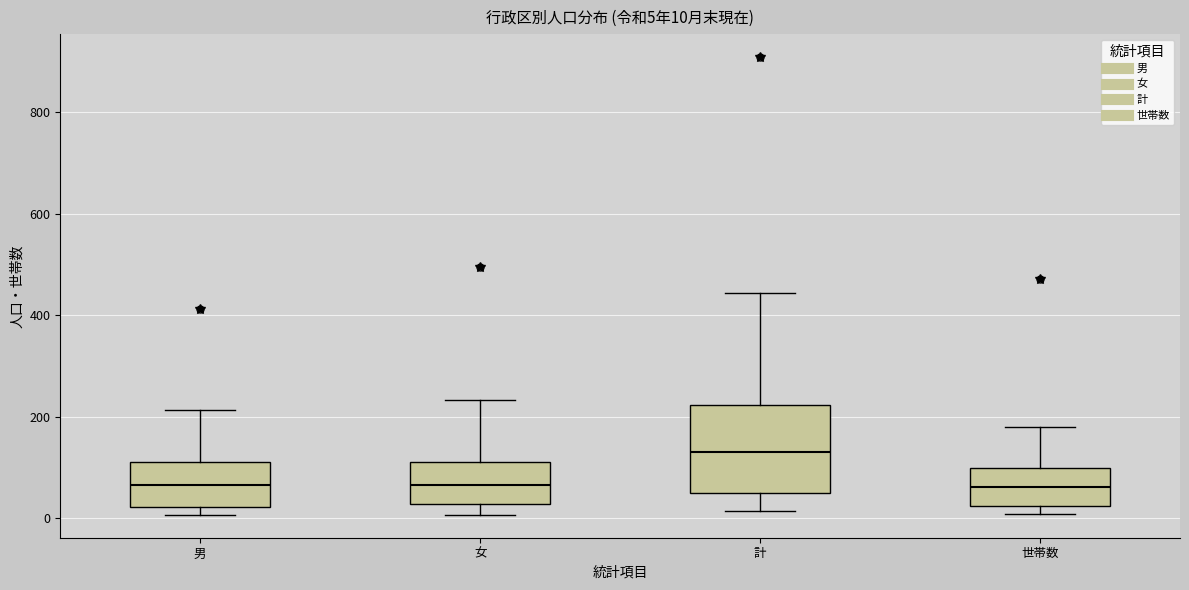

Comparing the boxes themselves (not the whiskers), which one is the tallest?

計